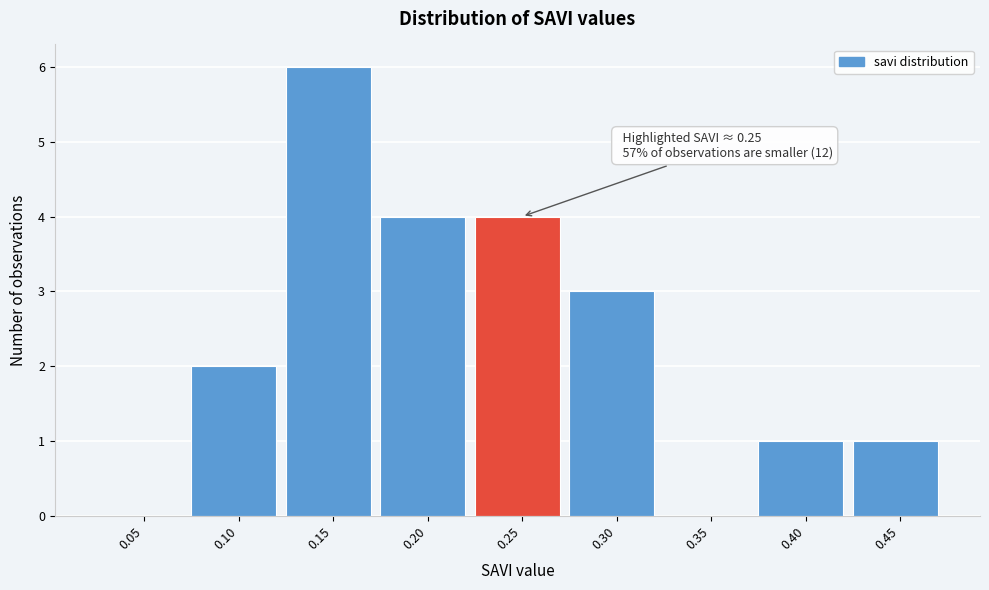

Reading left to right, extract all data points from this chart.

0.05=0	0.10=2	0.15=6	0.20=4	0.25=4	0.30=3	0.35=0	0.40=1	0.45=1